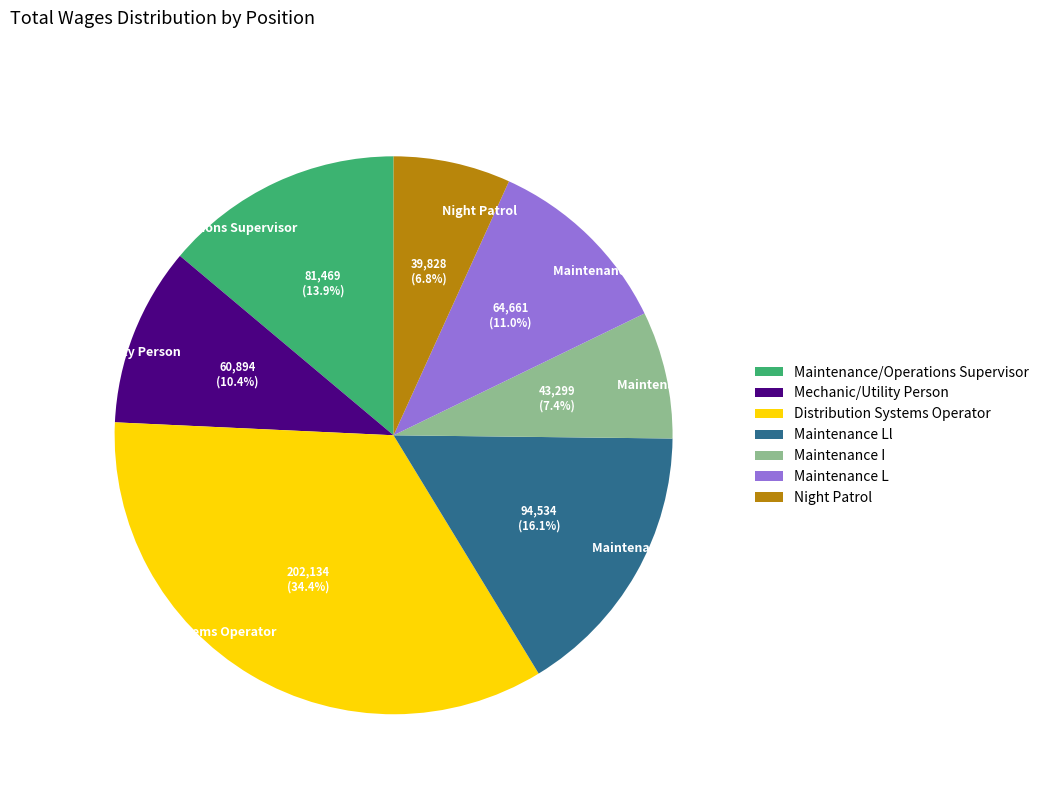

Combined, do Maintenance L and Mechanic/Utility Person account for over 50%?

No